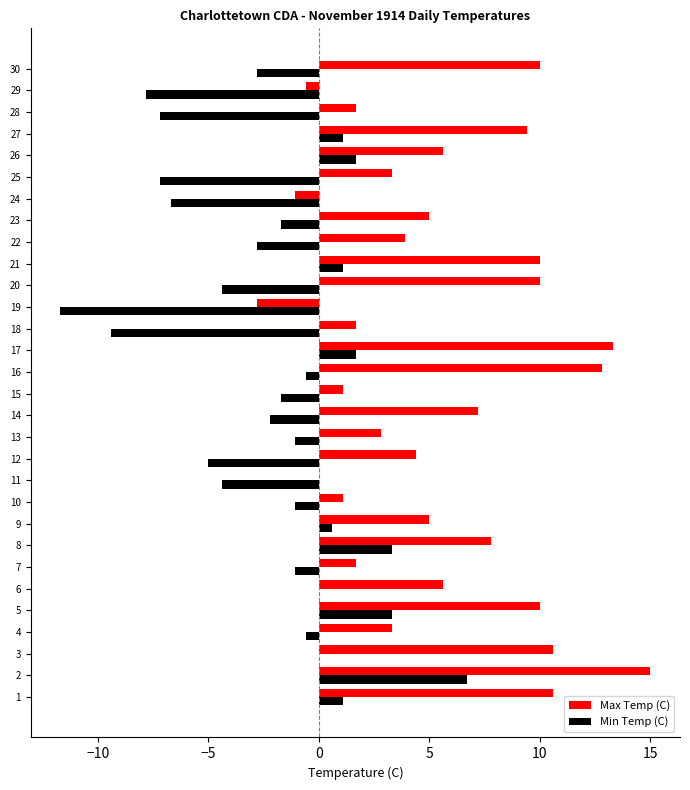

Which series changed the most between 2 and 21?

Min Temp (C)